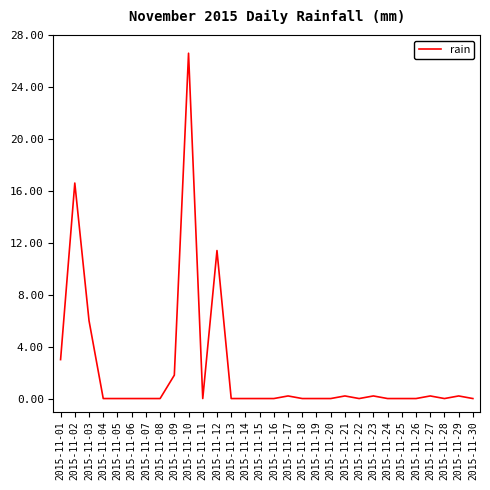

Which has a higher value, 2015-11-02 or 2015-11-06?

2015-11-02